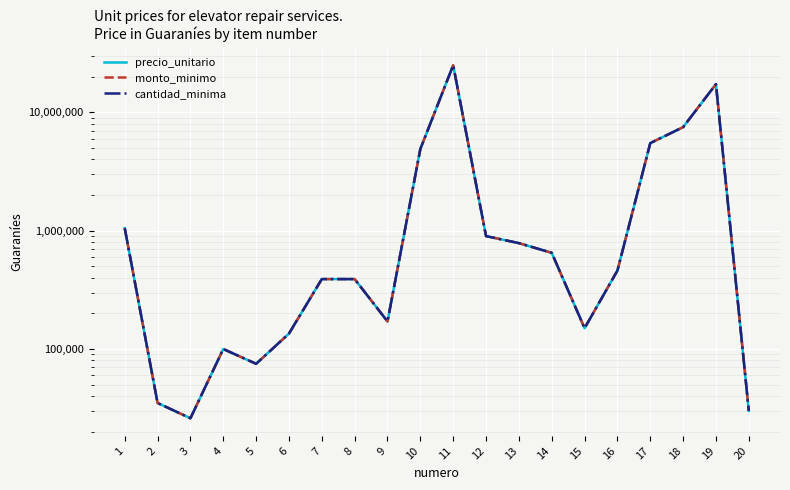

Between 9 and 8, which is larger?

8